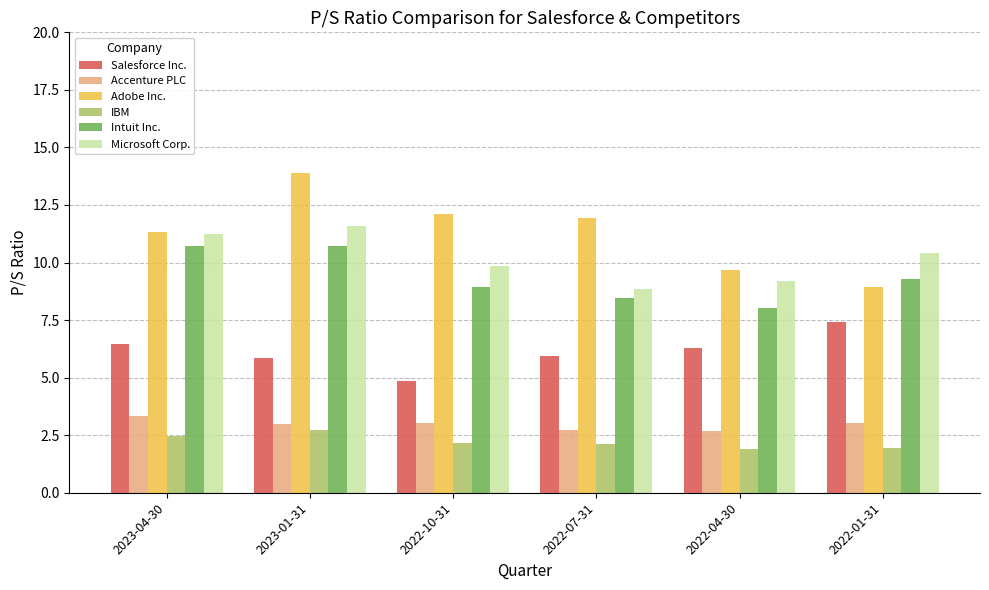

The value of Salesforce Inc. at 2023-01-31 is 5.8. True or false?

True